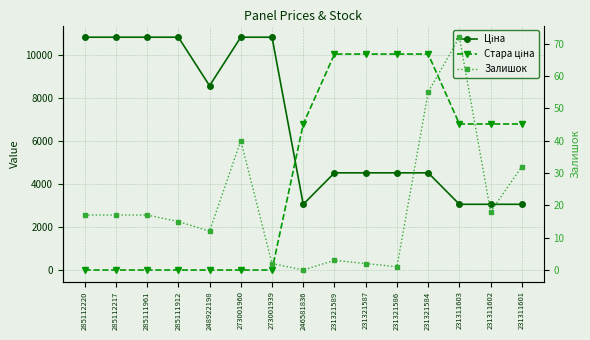

Reading left to right, transcribe all the data shown in this chart.

Ціна: 285112220=10840.1	285112217=10840.1	285111961=10840.1	285111912=10840.1	248922198=8581.1	273001960=10840.1	273001939=10840.1	246581836=3059.7	231321589=4524.7	231321587=4524.7	231321586=4524.7	231321584=4524.7	231311603=3059.7	231311602=3059.7	231311601=3059.7
Стара ціна: 285112220=0.0	285112217=0.0	285111961=0.0	285111912=0.0	248922198=0.0	273001960=0.0	273001939=0.0	246581836=6799.2	231321589=10054.8	231321587=10054.8	231321586=10054.8	231321584=10054.8	231311603=6799.2	231311602=6799.2	231311601=6799.2
Залишок: 285112220=17.0	285112217=17.0	285111961=17.0	285111912=15.0	248922198=12.0	273001960=40.0	273001939=2.0	246581836=0.0	231321589=3.0	231321587=2.0	231321586=1.0	231321584=55.0	231311603=72.0	231311602=18.0	231311601=32.0